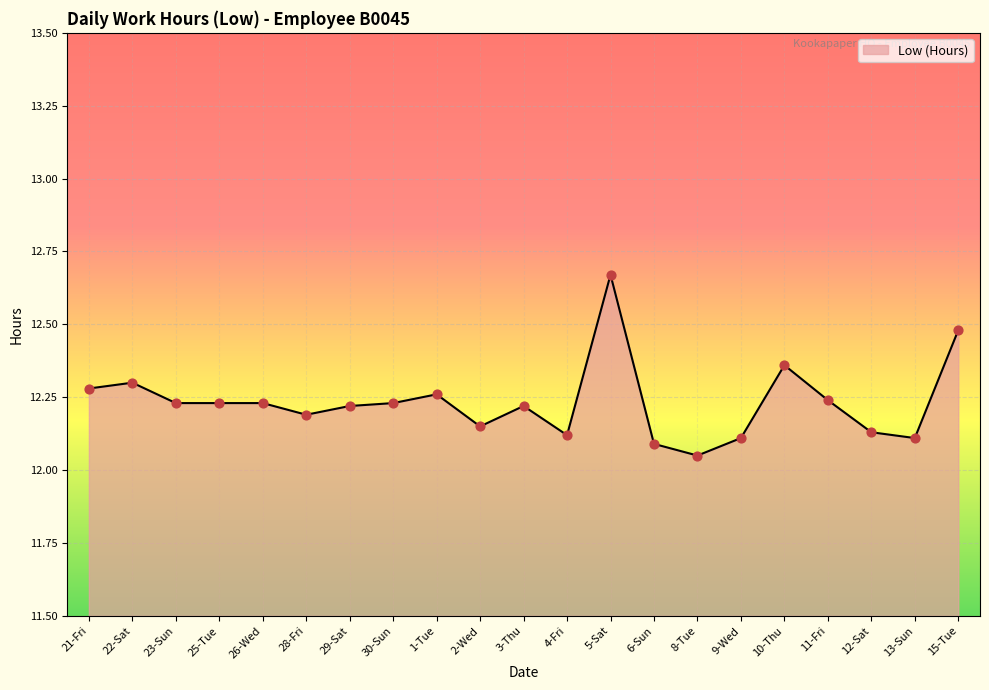

Between 8-Tue and 11-Fri, which is larger?

11-Fri